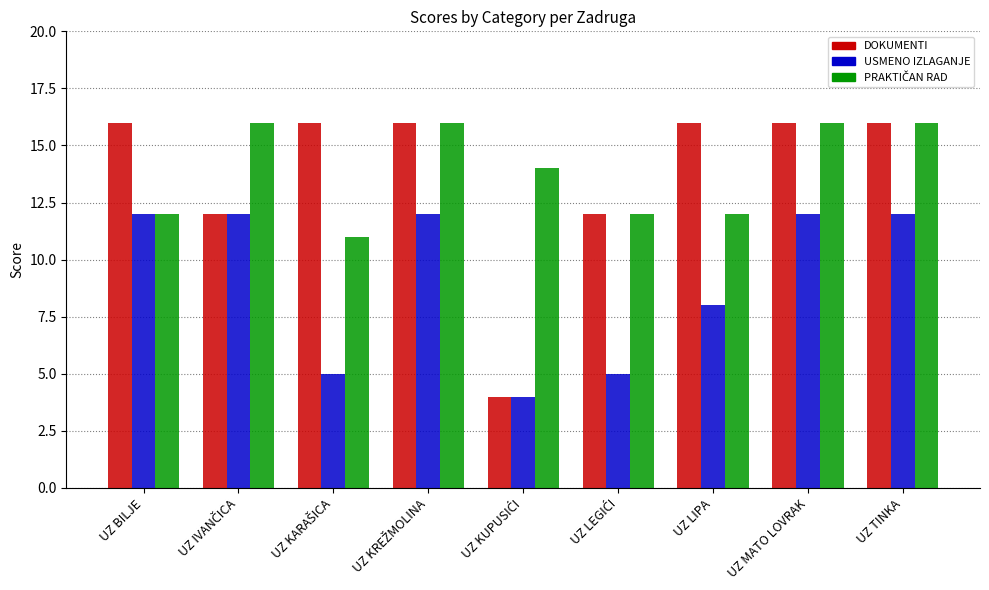

How many bars are there in each group?

3